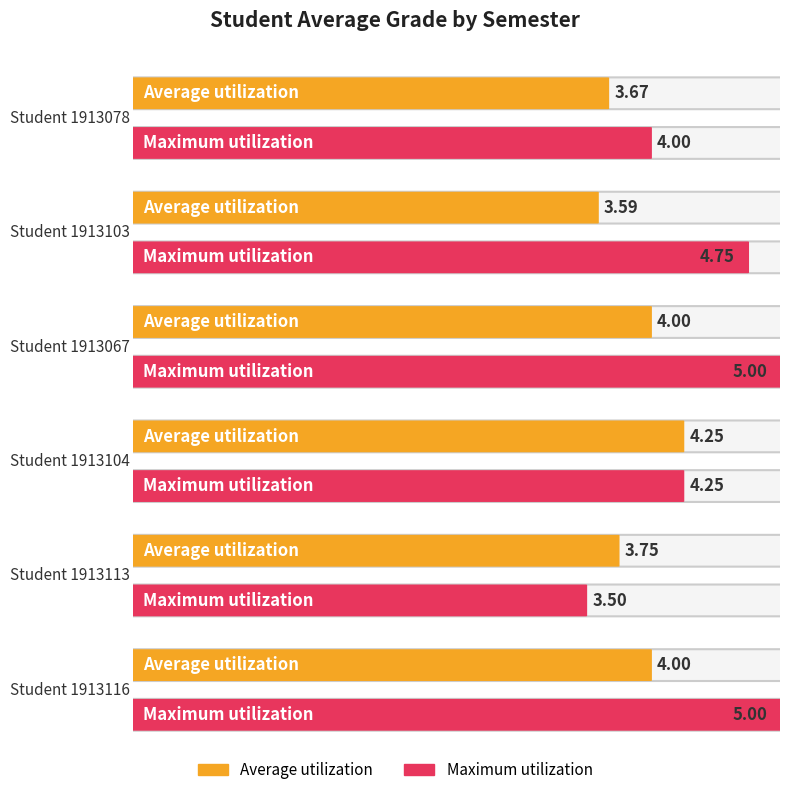

How many Maximum utilization values are between 4 and 5?

5